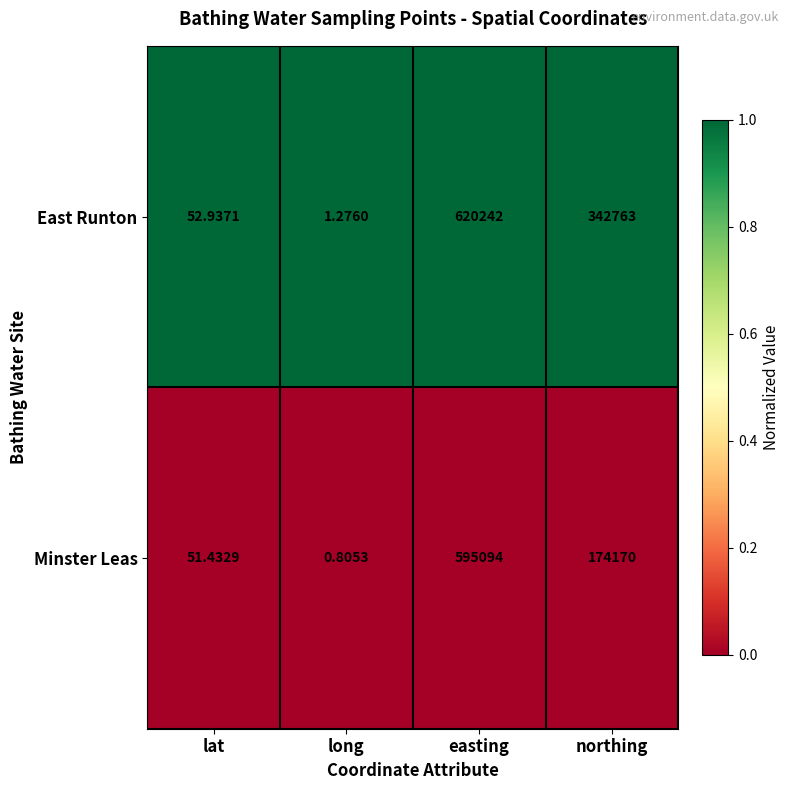

Which category has the highest value in the East Runton series?

easting